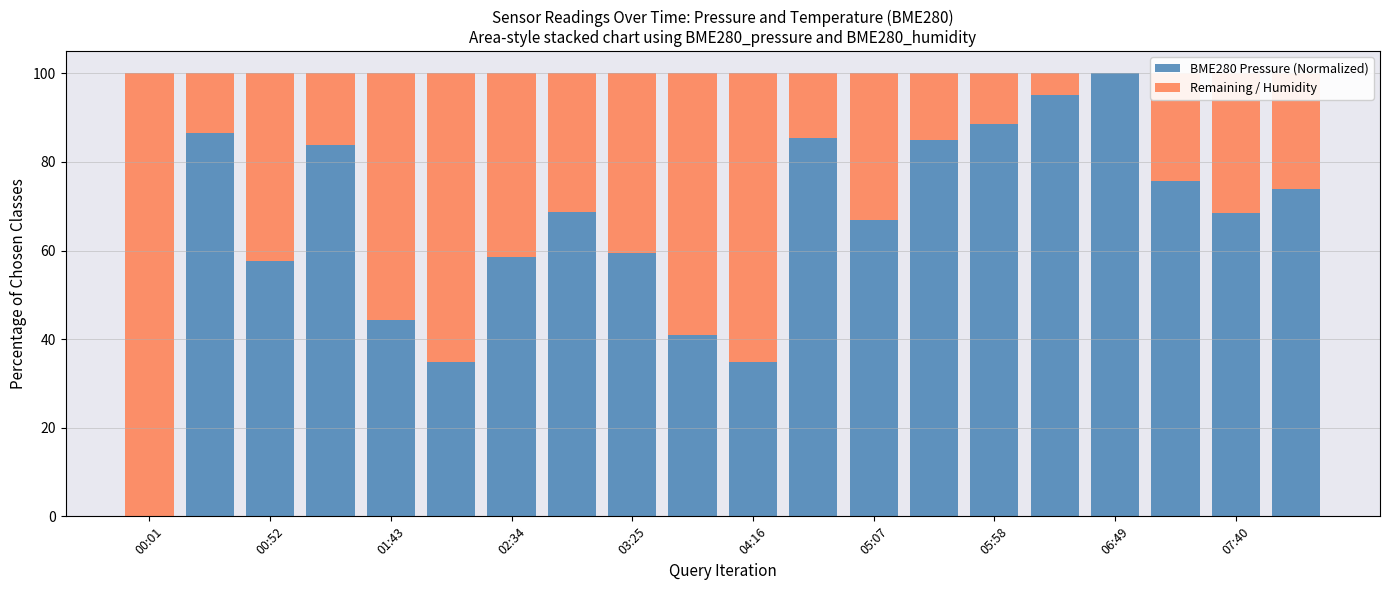

What is the sum of all BME280 Pressure (Normalized) values?

1308.5